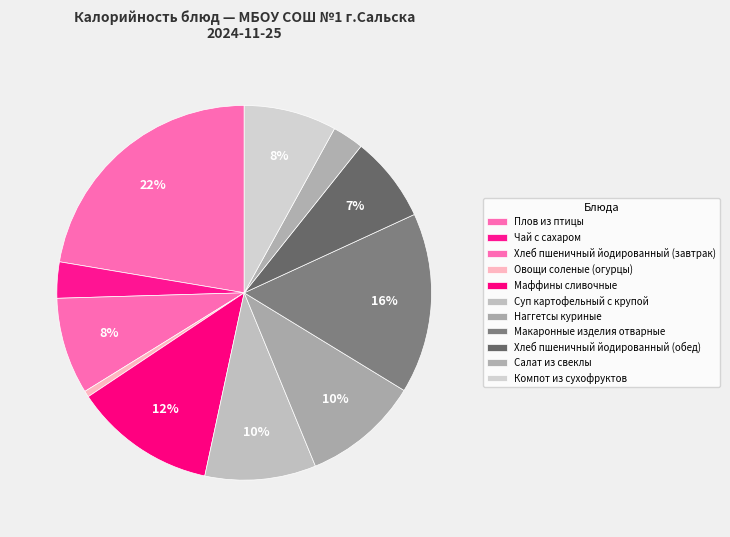

Is Суп картофельный с крупой the majority of the pie?

No